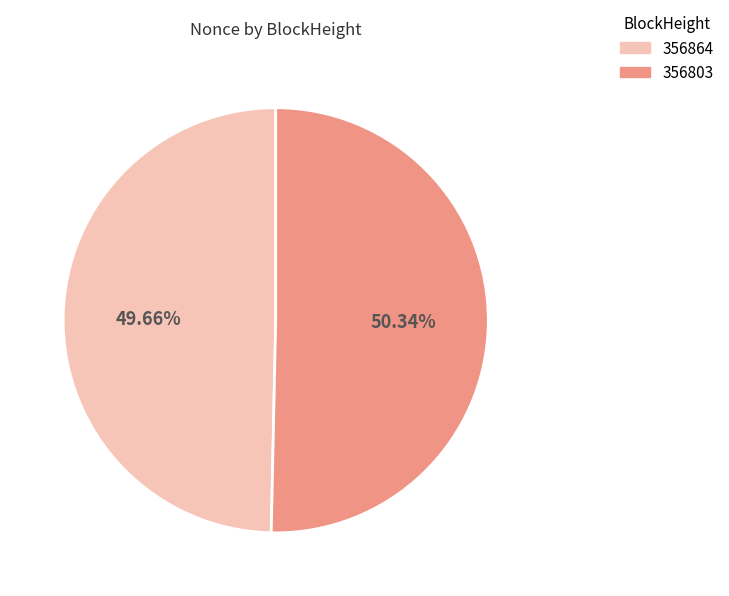

Is it true that 356803 is 50% of the pie?

True